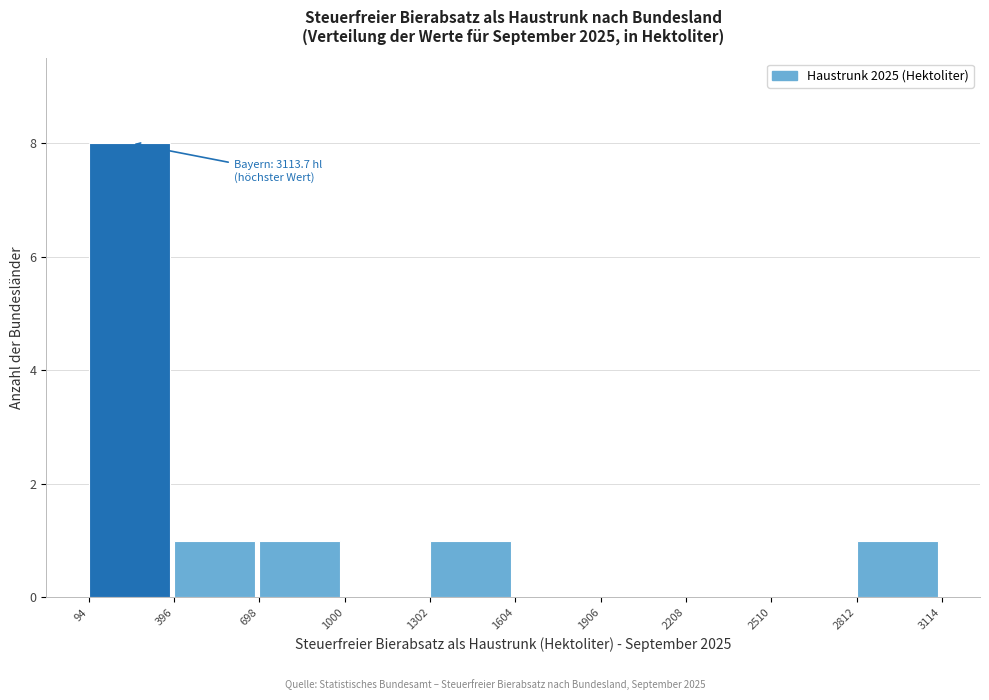

Over which range of the x-axis is the bar tallest?

94 to 396